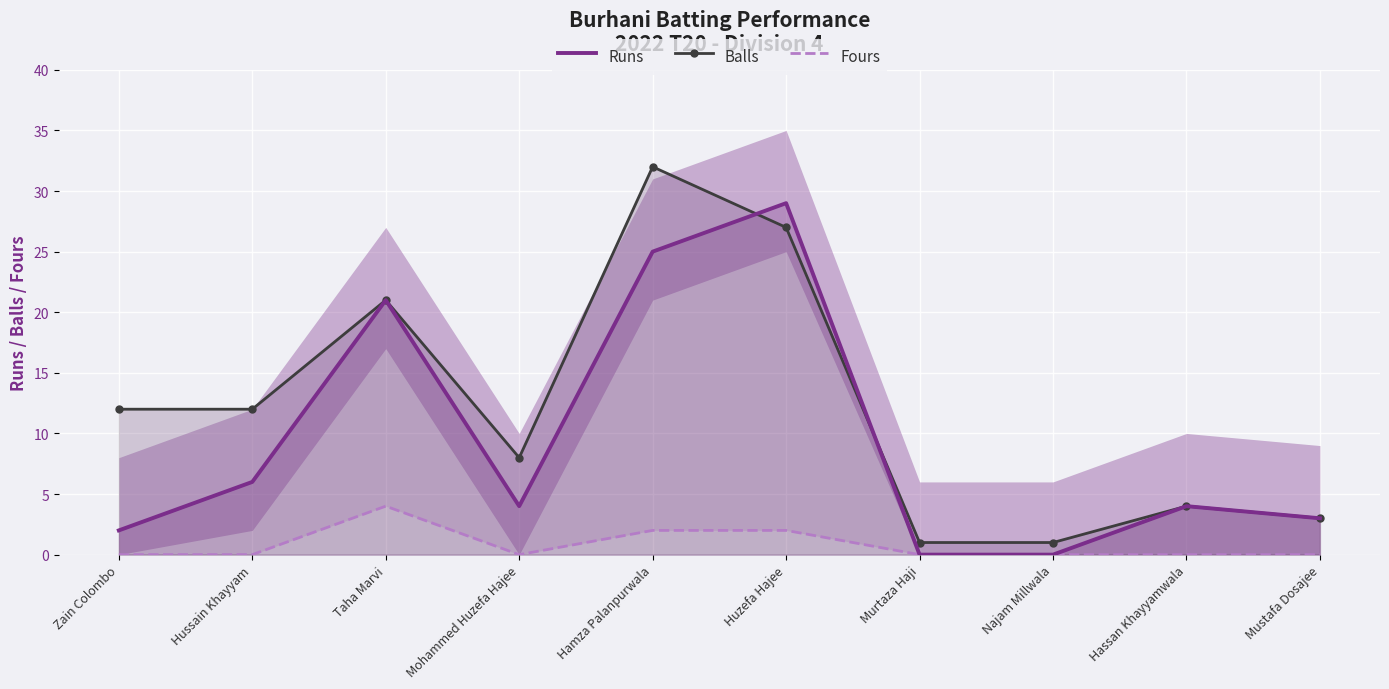

What is the value of the Runs point at the 2nd from the left?

6